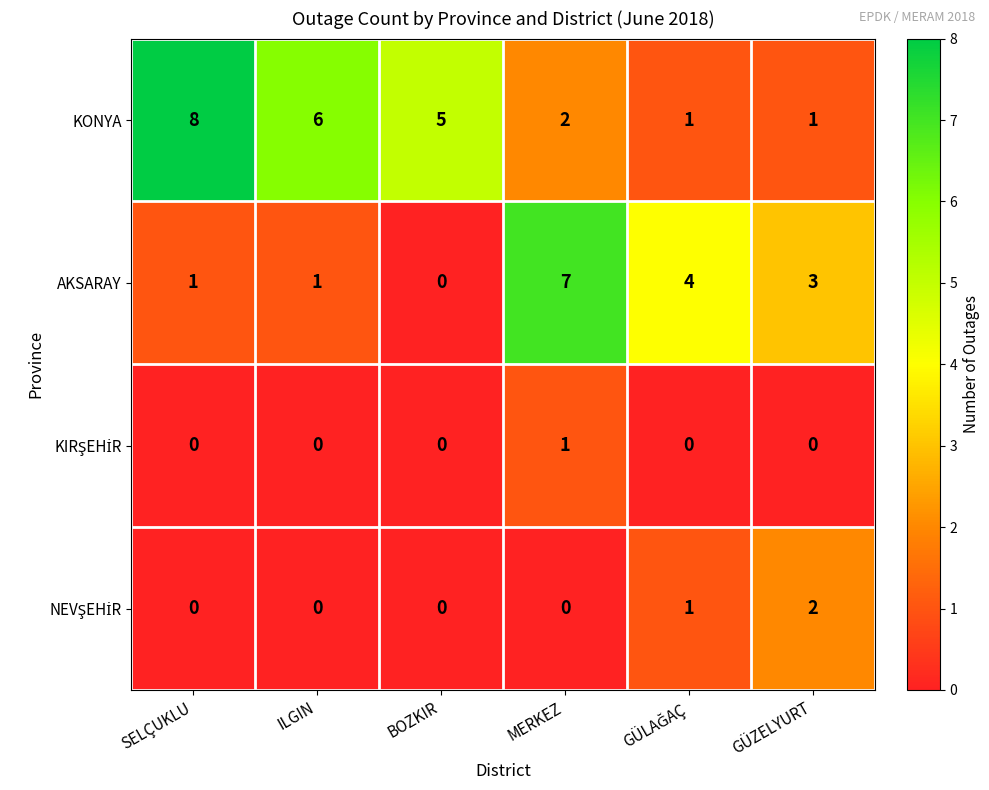

What is the difference between the maximum and minimum values in the KONYA series?

7